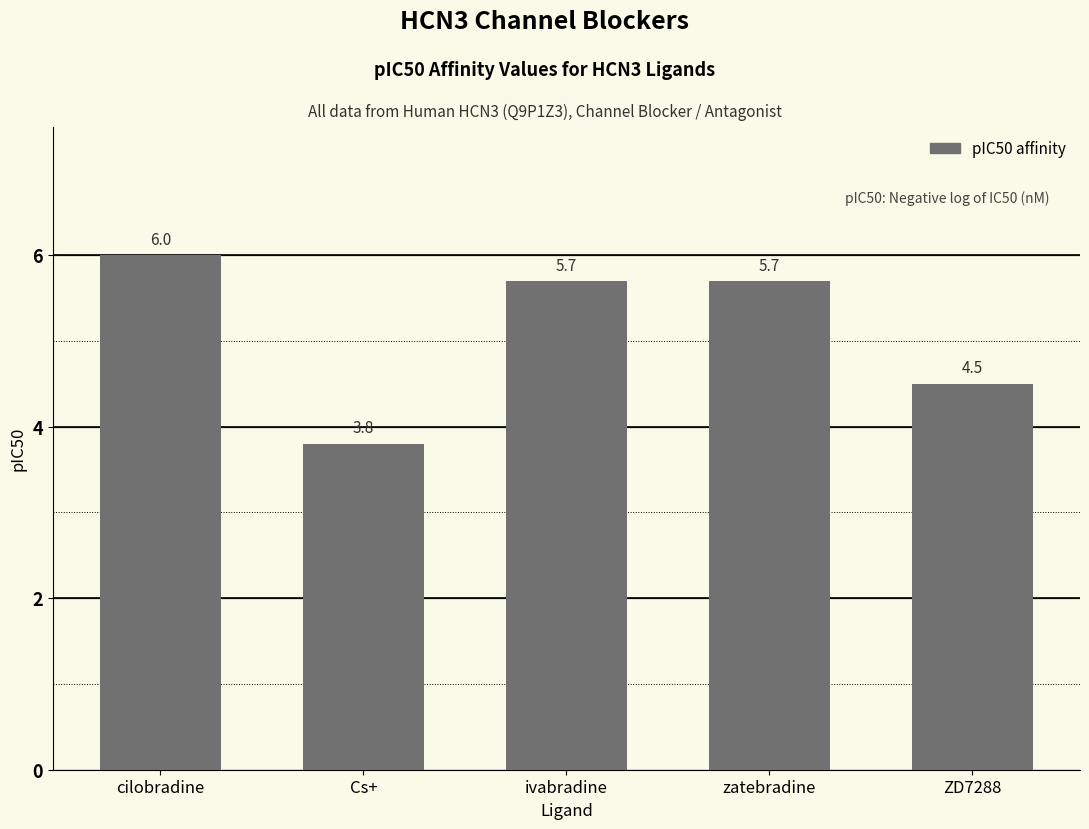

The value at Cs+ is 3.8. True or false?

True